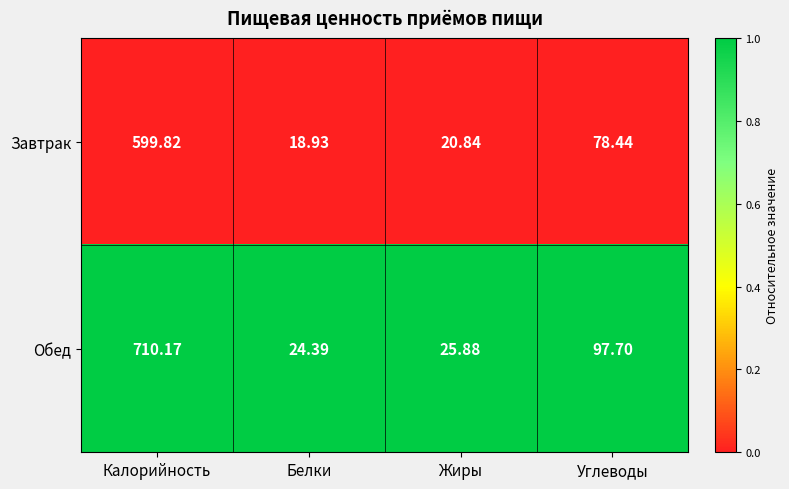

Is the value of Обед at Белки greater than the value of Завтрак at Калорийность?

No